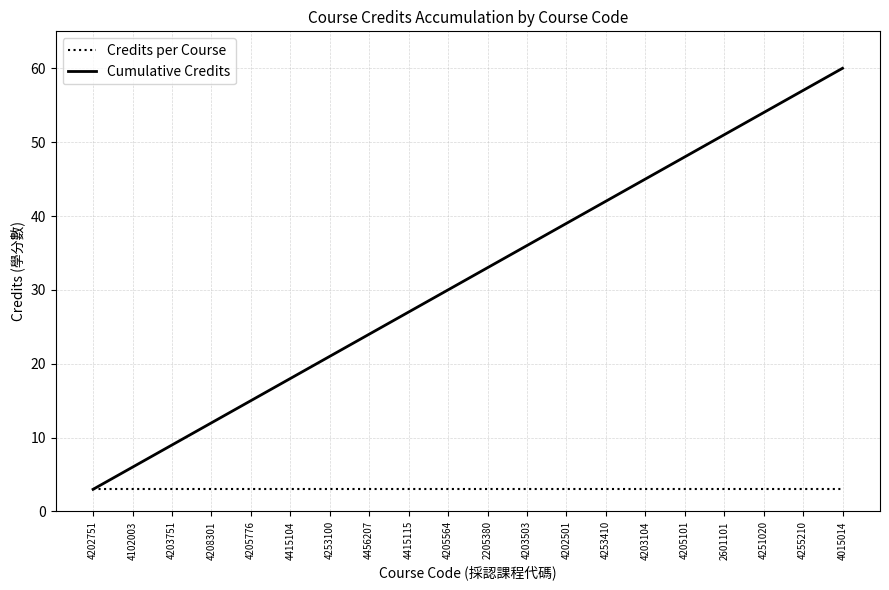

At how many categories does at least one series exceed 40?

7